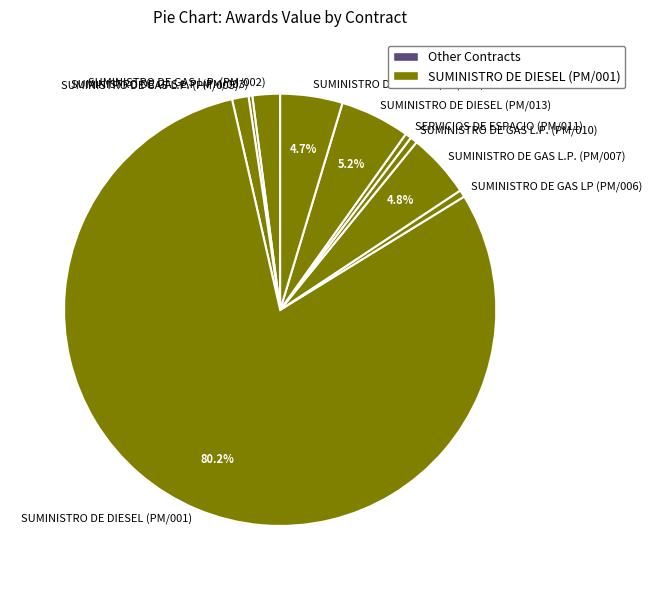

Which category has the biggest portion of the pie?

SUMINISTRO DE DIESEL (PM/001)